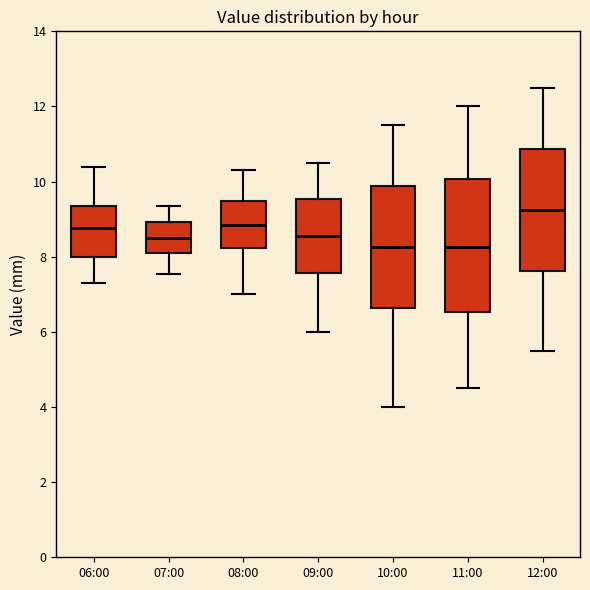

Comparing the boxes themselves (not the whiskers), which one is the tallest?

11:00